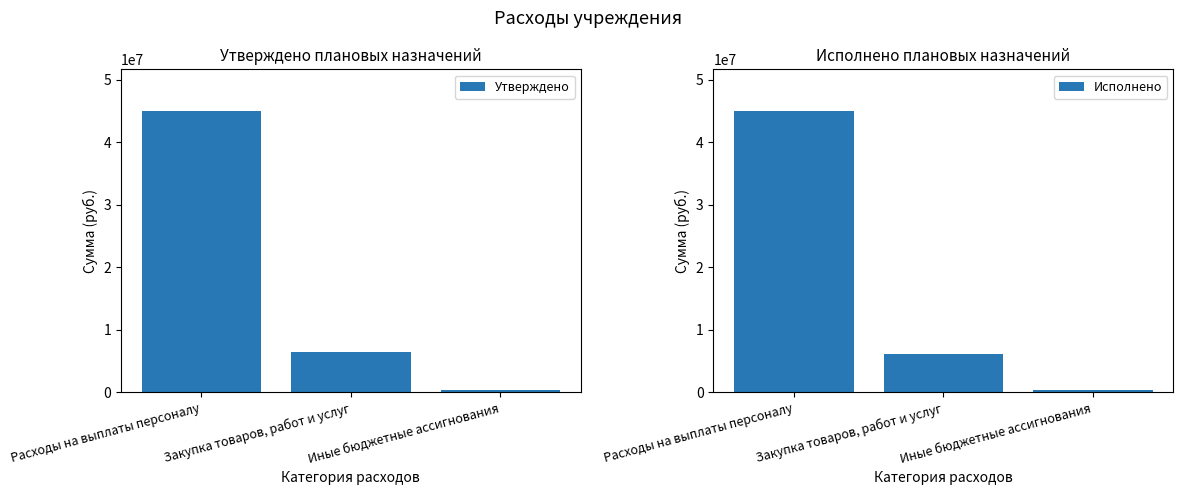

What is the average value of the Утверждено series?

17266645.0